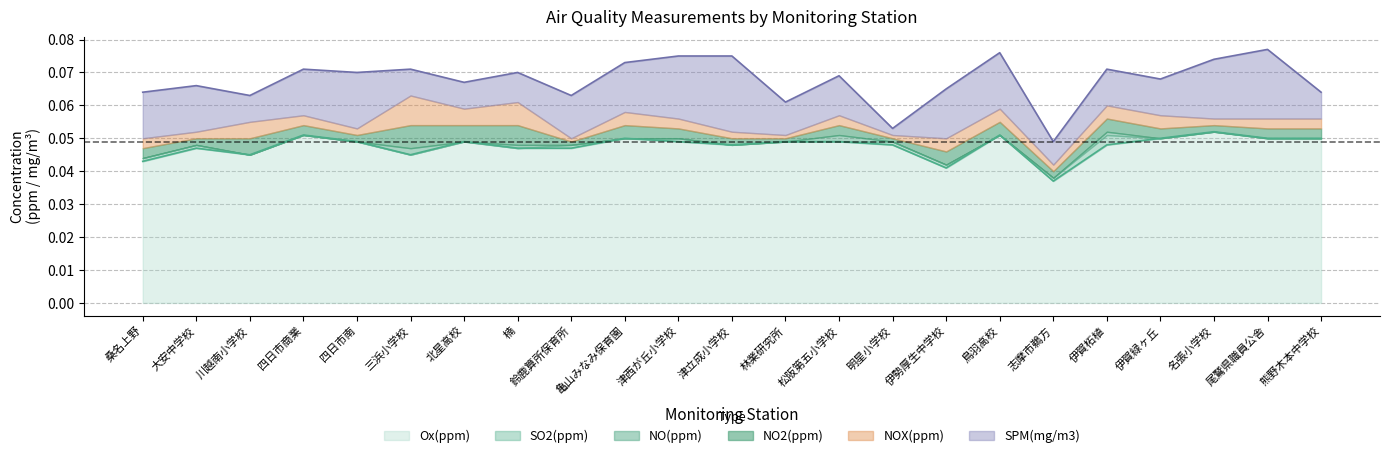

Reading right to left, list all the values displayed in this chart.

SPM: 0.0	0.0	0.0	0.0	0.0	0.0	0.0	0.0	0.0	0.0	0.0	0.0	0.0	0.0	0.0	0.0	0.0	0.0	0.0	0.0	0.0	0.0	0.0
NO2: 0.0	0.0	0.0	0.0	0.0	0.0	0.0	0.0	0.0	0.0	0.0	0.0	0.0	0.0	0.0	0.0	0.0	0.0	0.0	0.0	0.0	0.0	0.0
NOX: 0.0	0.0	0.0	0.0	0.0	0.0	0.0	0.0	0.0	0.0	0.0	0.0	0.0	0.0	0.0	0.0	0.0	0.0	0.0	0.0	0.0	0.0	0.0
NO: 0.0	0.0	0.0	0.0	0.0	0.0	0.0	0.0	0.0	0.0	0.0	0.0	0.0	0.0	0.0	0.0	0.0	0.0	0.0	0.0	0.0	0.0	0.0
SO2: 0.0	0.0	0.0	0.0	0.0	0.0	0.0	0.0	0.0	0.0	0.0	0.0	0.0	0.0	0.0	0.0	0.0	0.0	0.0	0.0	0.0	0.0	0.0
Ox: 0.1	0.1	0.1	0.1	0.0	0.0	0.1	0.0	0.0	0.0	0.0	0.0	0.0	0.1	0.0	0.0	0.0	0.0	0.0	0.1	0.0	0.0	0.0